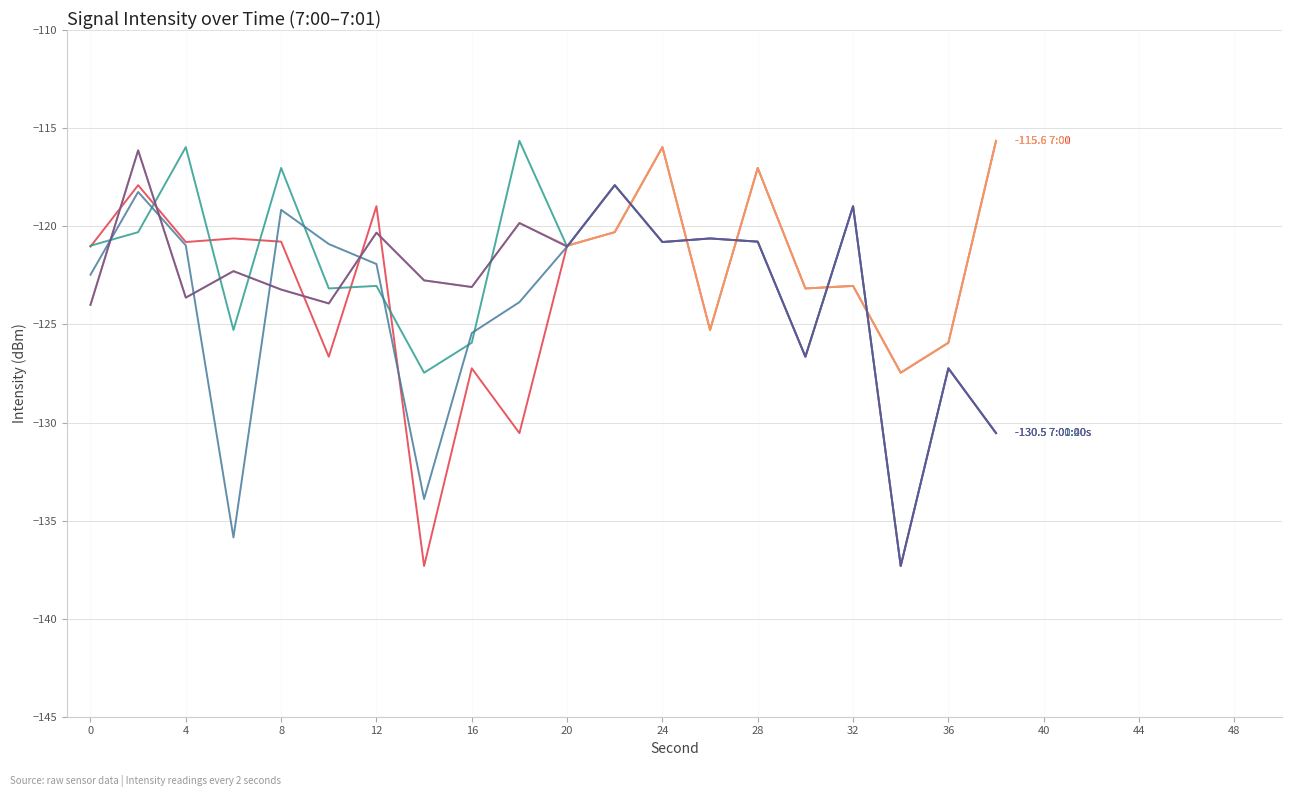

What is the minimum value shown in the chart?

-137.3